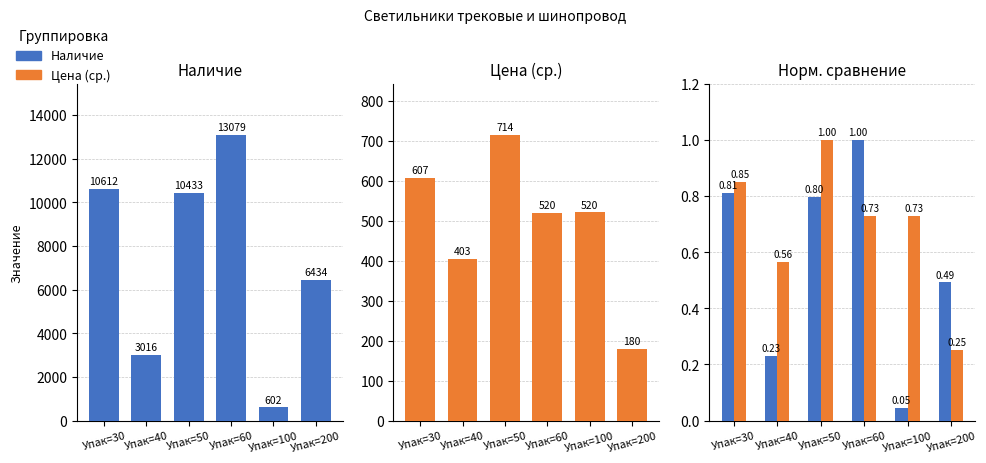

Reading left to right, what are all the values shown in this chart?

Наличие: Упак=30=10612.0	Упак=40=3016.0	Упак=50=10433.0	Упак=60=13079.0	Упак=100=602.0	Упак=200=6434.0
Цена (ср.): Упак=30=606.5	Упак=40=403.3	Упак=50=714.1	Упак=60=519.9	Упак=100=520.3	Упак=200=180.0
Наличие (норм.): Упак=30=0.8	Упак=40=0.2	Упак=50=0.8	Упак=60=1.0	Упак=100=0.0	Упак=200=0.5
Цена (норм.): Упак=30=0.8	Упак=40=0.6	Упак=50=1.0	Упак=60=0.7	Упак=100=0.7	Упак=200=0.3